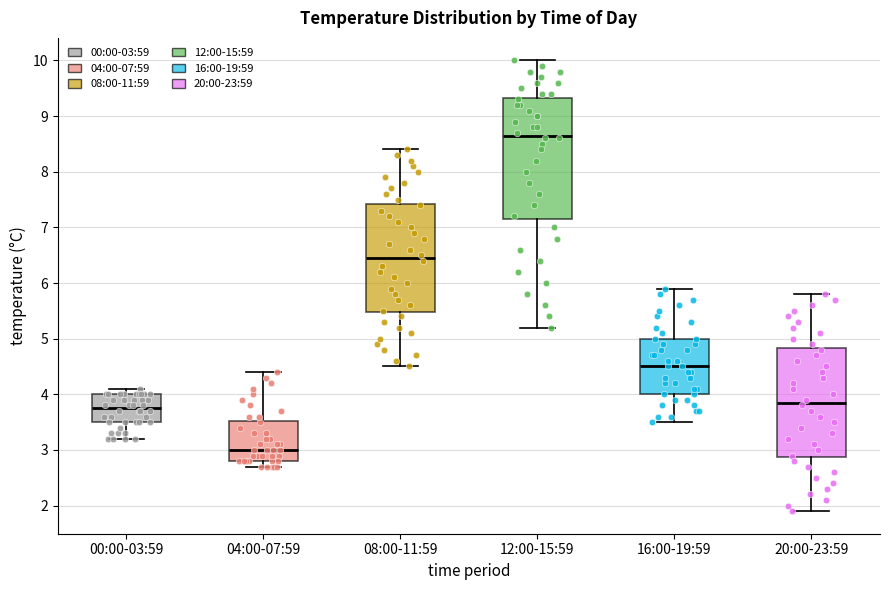

Where does the median line of the box for 00:00-03:59 sit on the y-axis? The values are not printed on the chart, so give them approximately, as read against the axis.

3.8